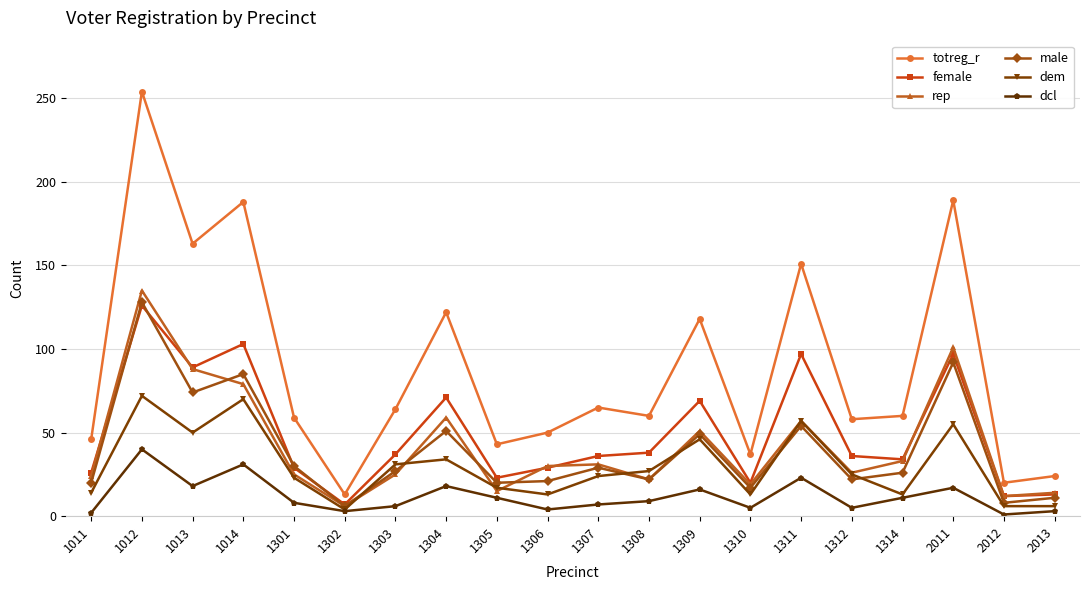

What is the difference between the second highest and second lowest values in the totreg_r series?

169